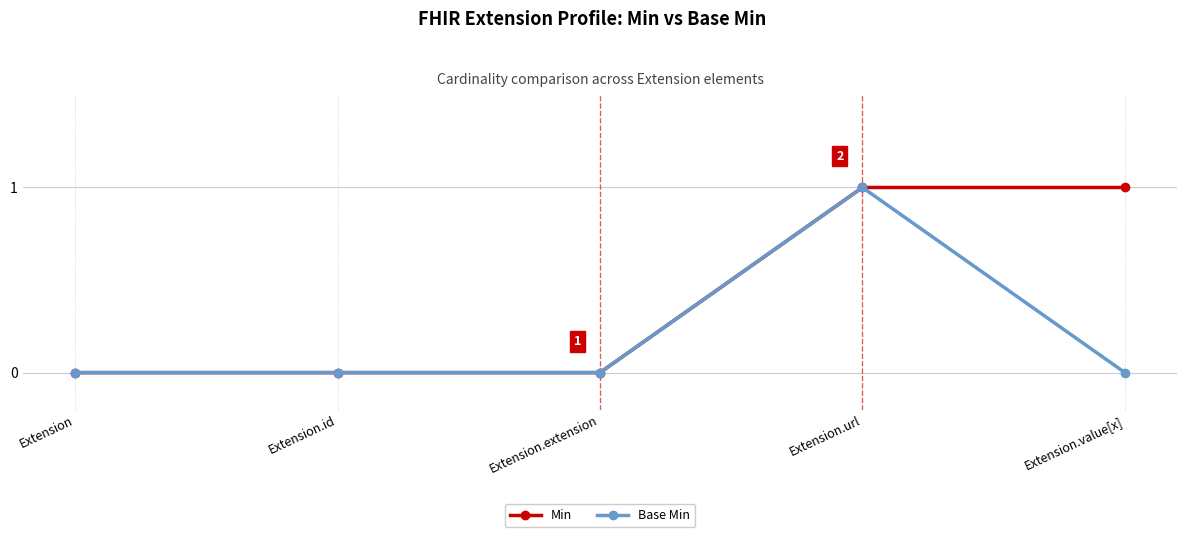

Does the chart display data point markers on the line(s)?

Yes